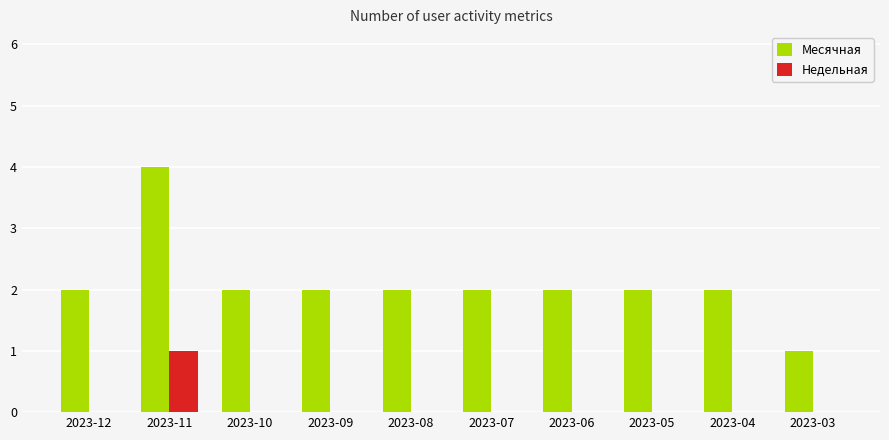

What is the average value of the Месячная series?

2